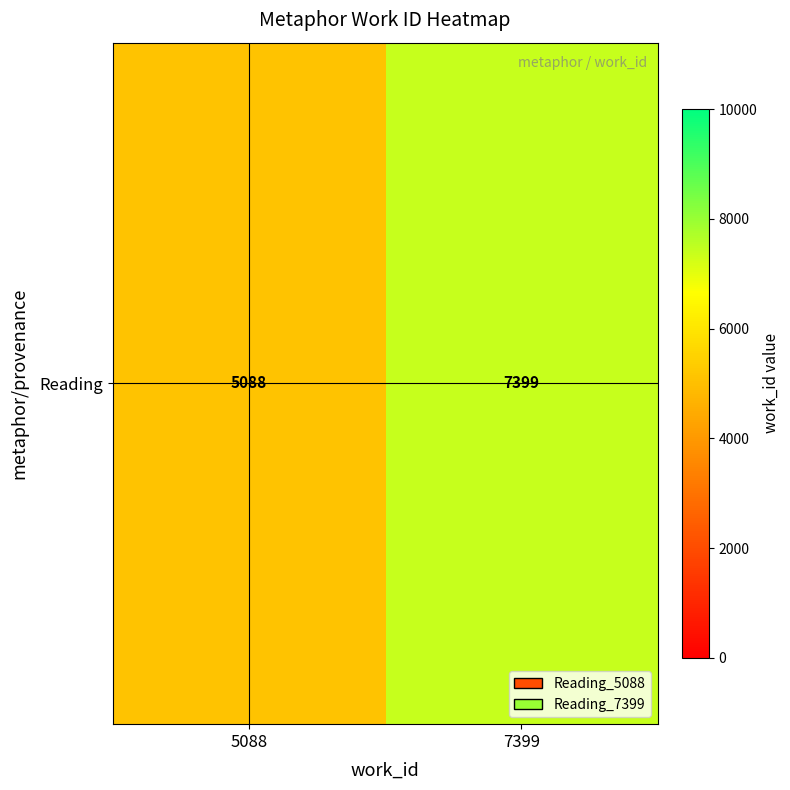

Read the value at 7399.

7399